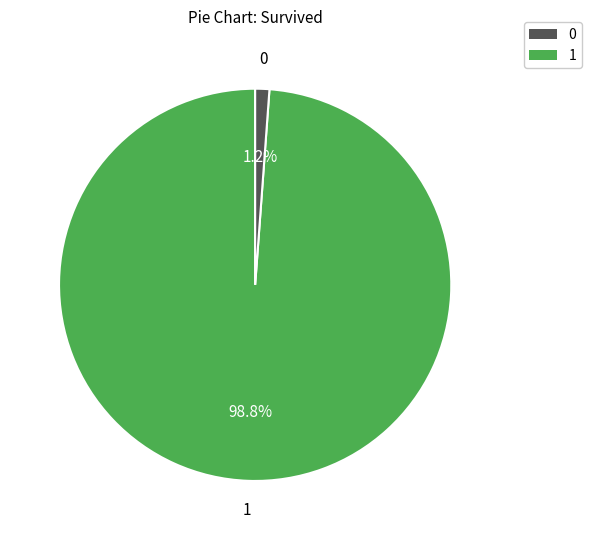

Is there any slice that represents more than half of the pie?

Yes